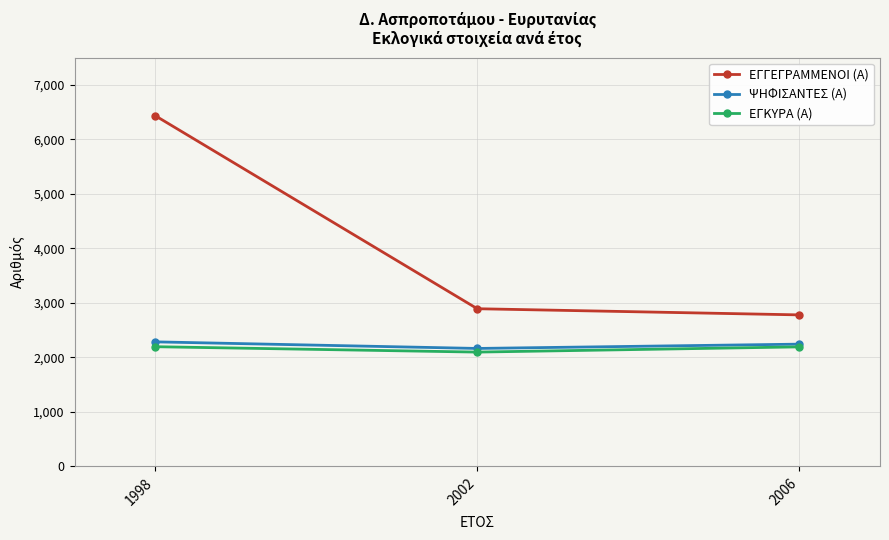

What is the minimum value shown in the chart?

2093